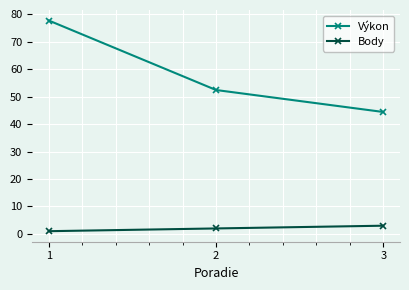

At which label does Výkon first exceed 52?

1